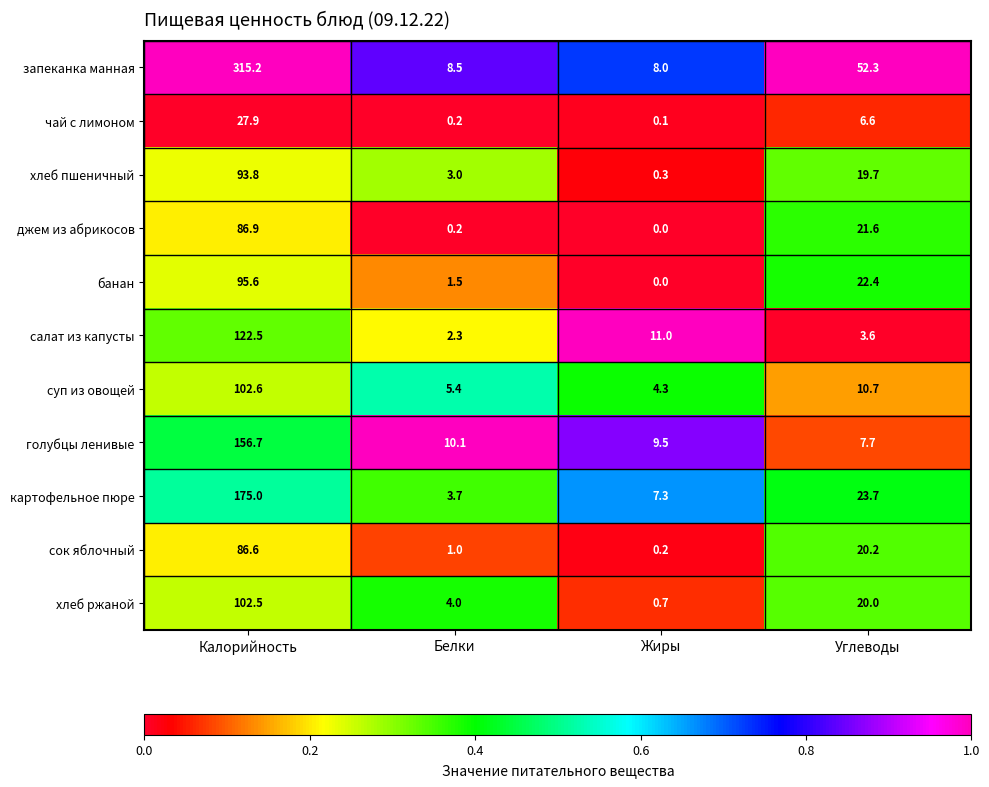

At which category does the chart reach its minimum across all series?

Жиры